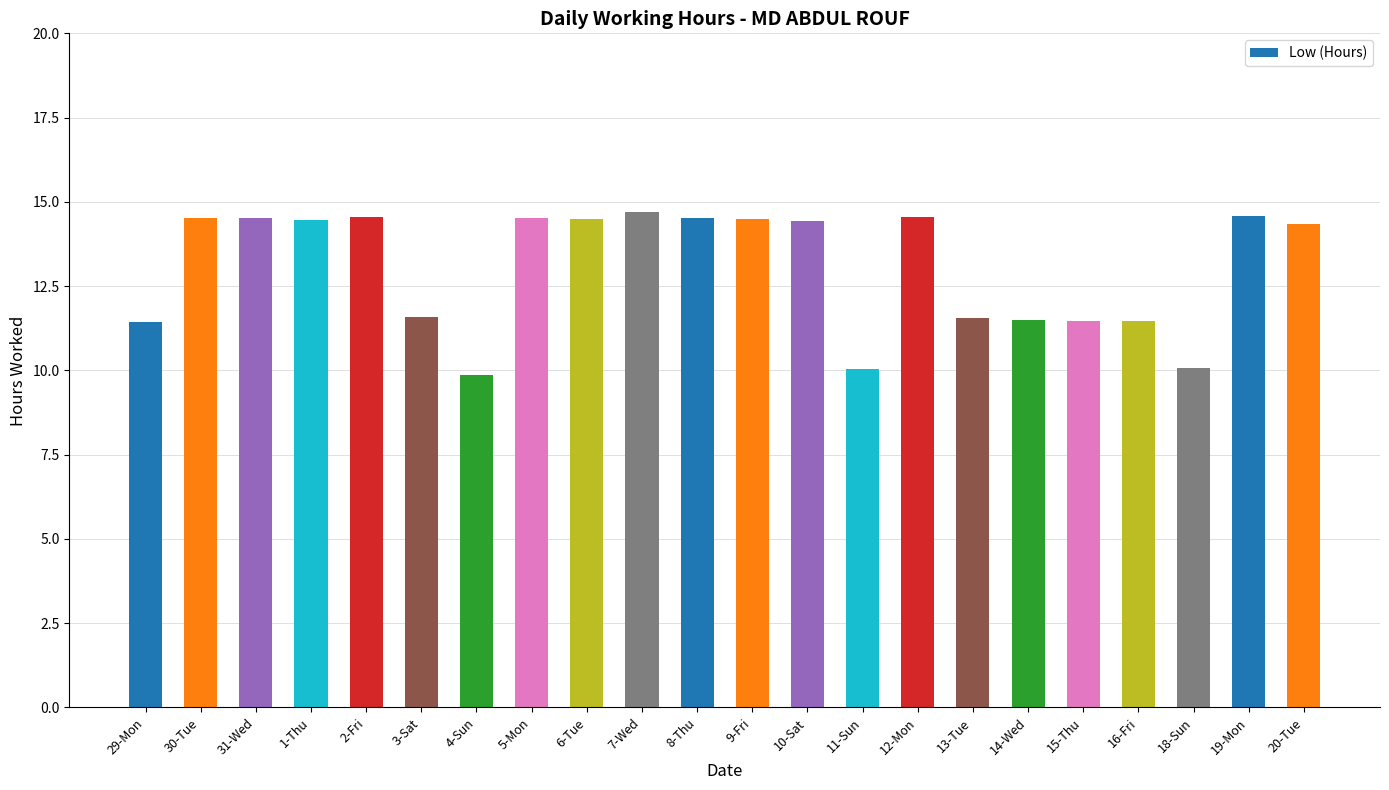

What is the difference between the maximum and second lowest values?

4.7